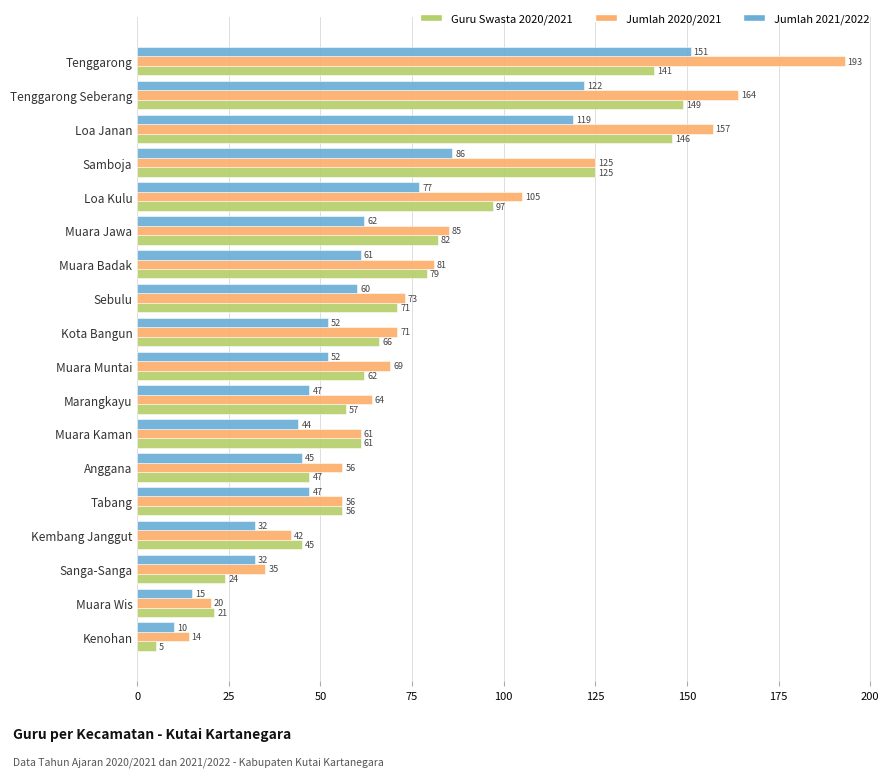

Between Kenohan and Kembang Janggut, which series saw the biggest shift?

Guru Swasta 2020/2021